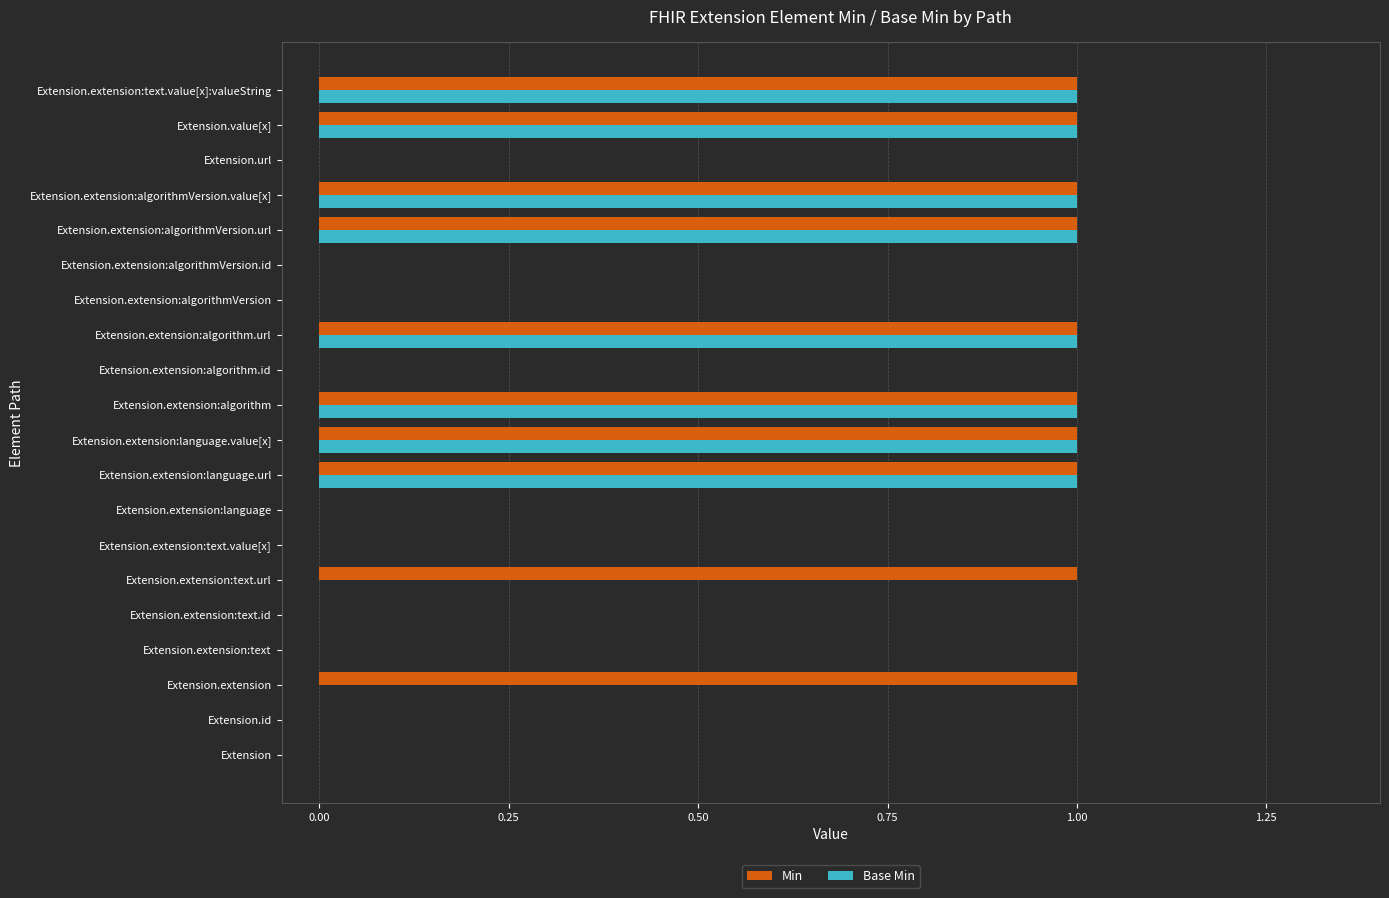

What is the sum of all Min values?

10